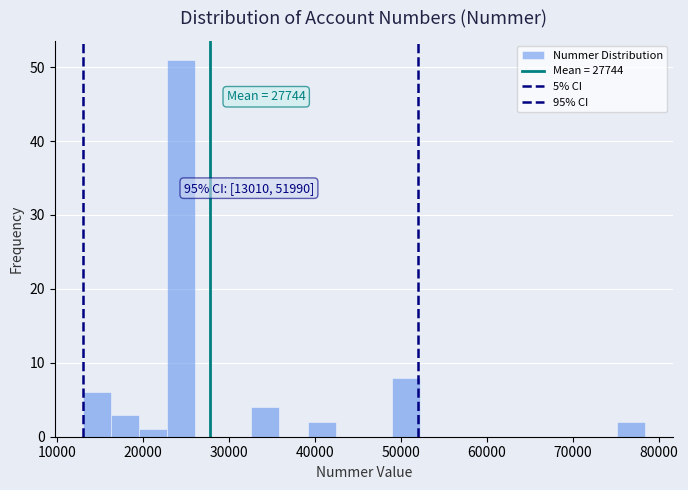

Read against the x-axis, roughly where is the centre of the tallest bar?

24000